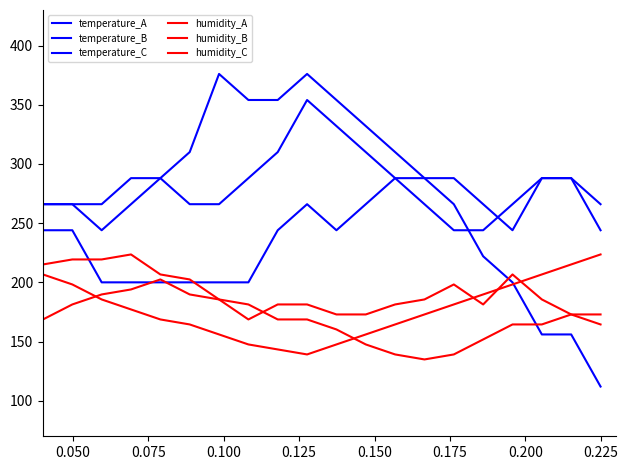

True or false: humidity_C and temperature_B intersect in this chart.

True